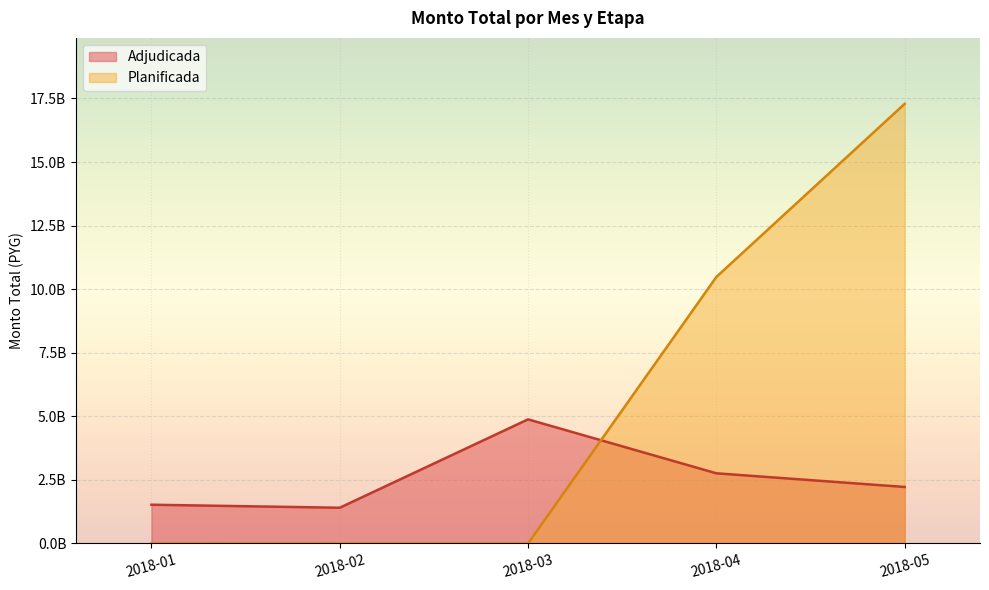

At which category is the sum across all series the highest?

2018-05